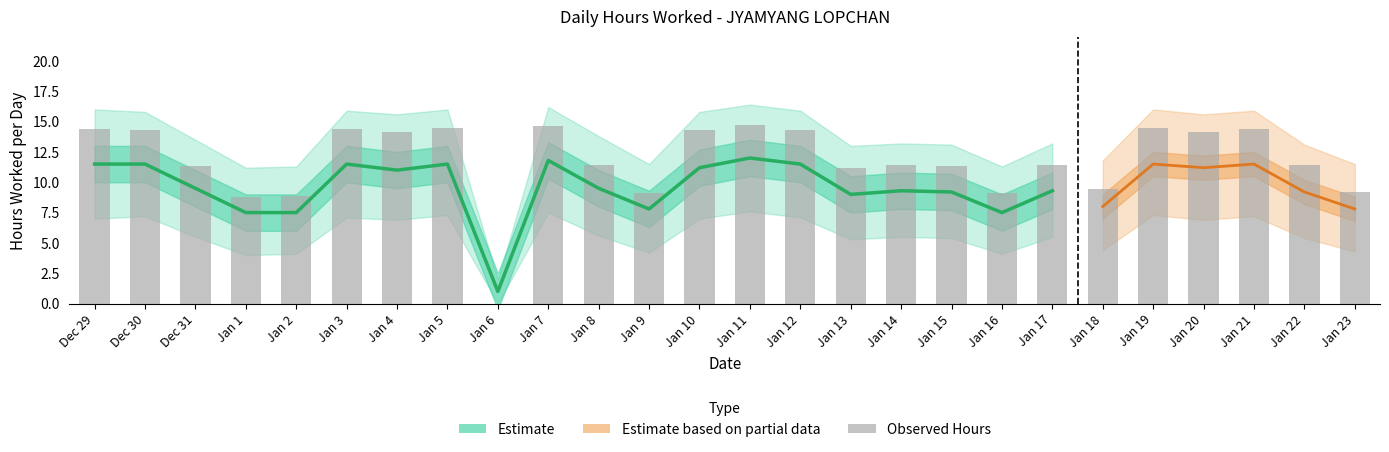

How many groups of bars are there?

26